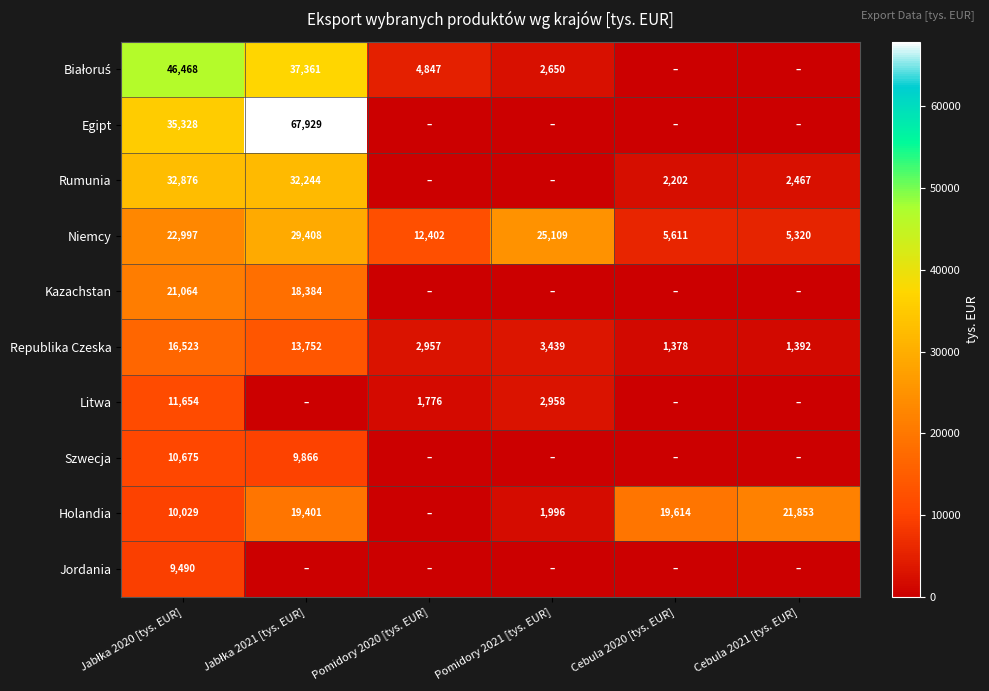

The value of Niemcy at Pomidory 2021 [tys. EUR] is 33446. True or false?

False